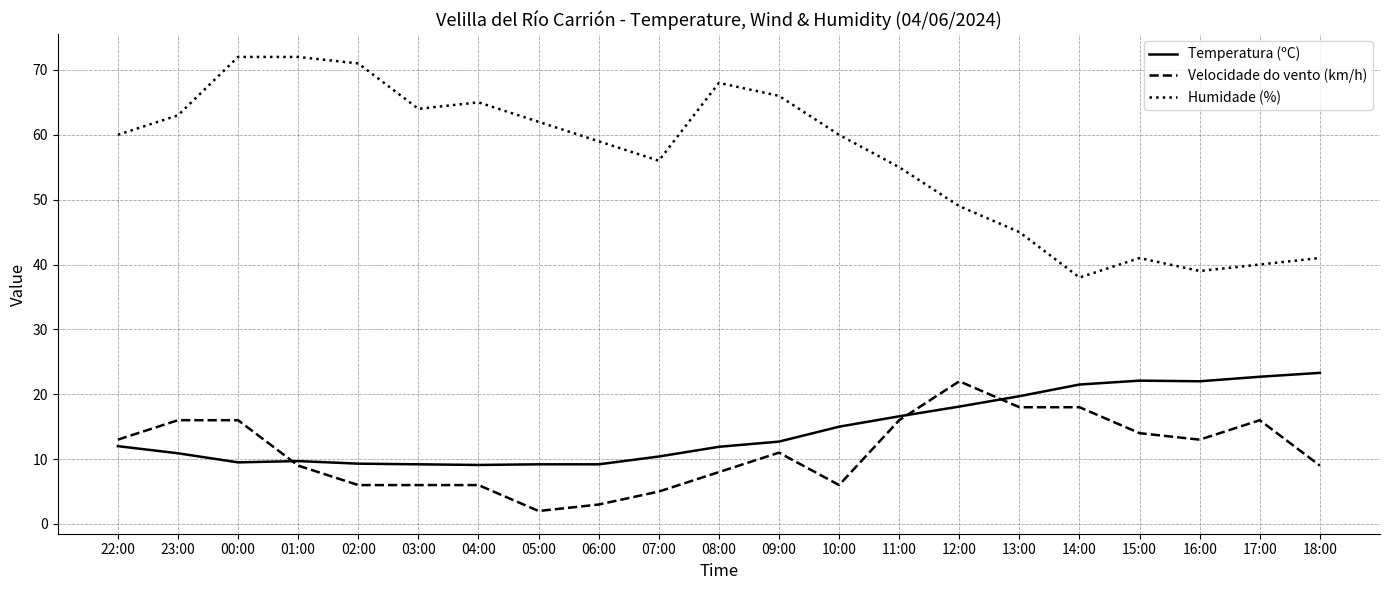

What is the spread (max minus min) of values at 22:00?

48.0